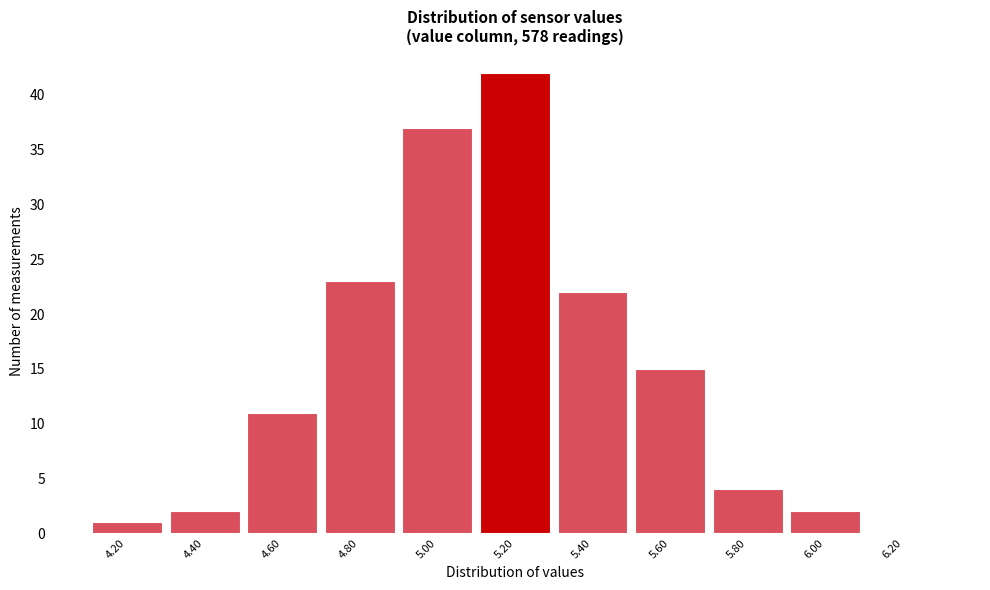

Reading left to right, transcribe all the data shown in this chart.

4.20=1	4.40=2	4.60=11	4.80=23	5.00=37	5.20=42	5.40=22	5.60=15	5.80=4	6.00=2	6.20=0